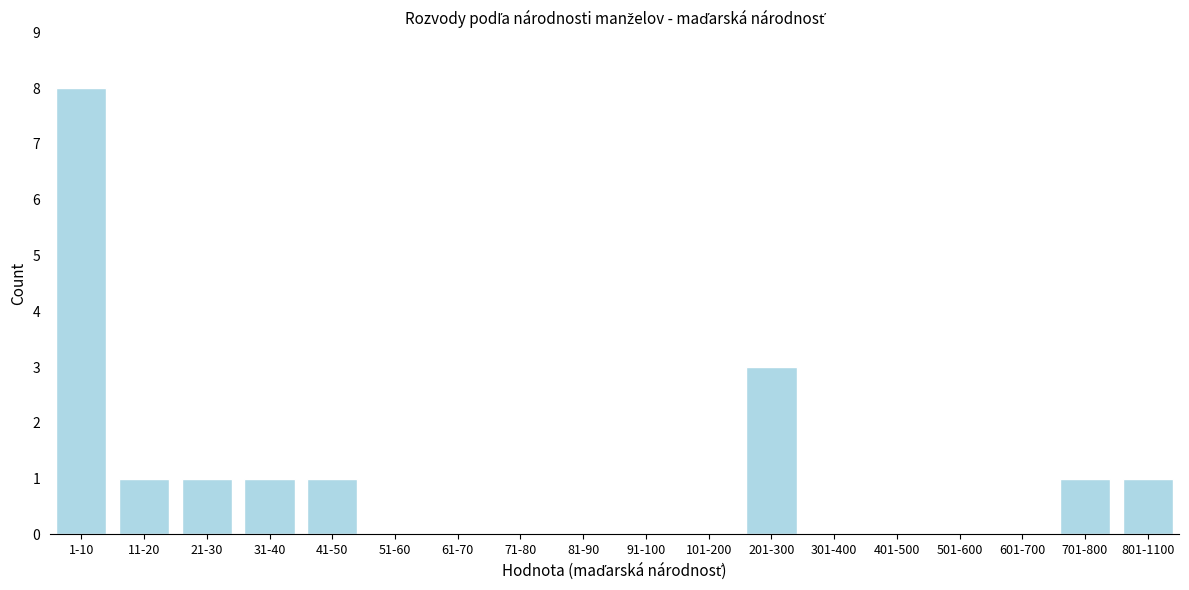

Reading left to right, what are all the values shown in this chart?

1-10=8	11-20=1	21-30=1	31-40=1	41-50=1	51-60=0	61-70=0	71-80=0	81-90=0	91-100=0	101-200=0	201-300=3	301-400=0	401-500=0	501-600=0	601-700=0	701-800=1	801-1100=1